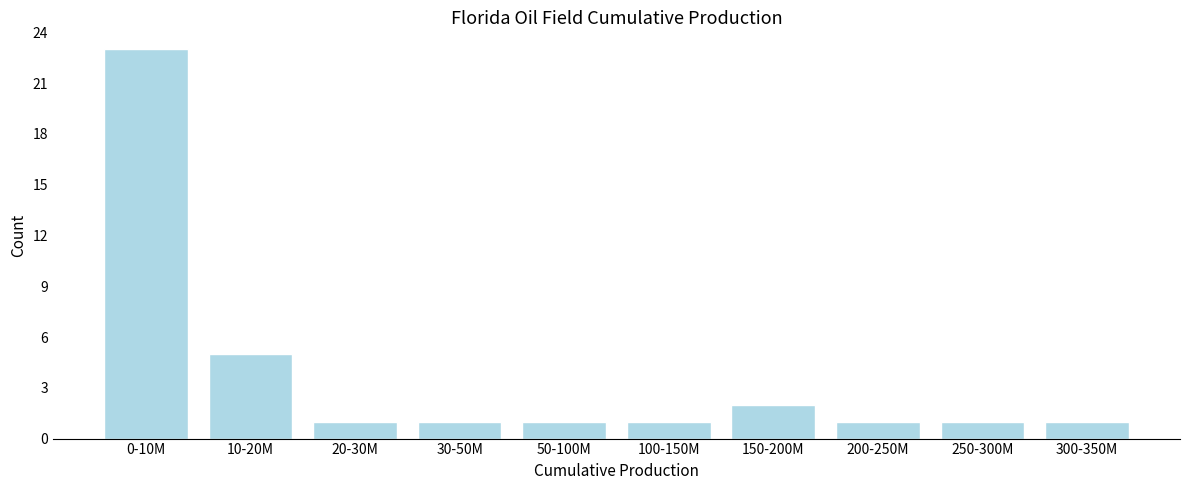

Reading left to right, transcribe all the data shown in this chart.

23	5	1	1	1	1	2	1	1	1